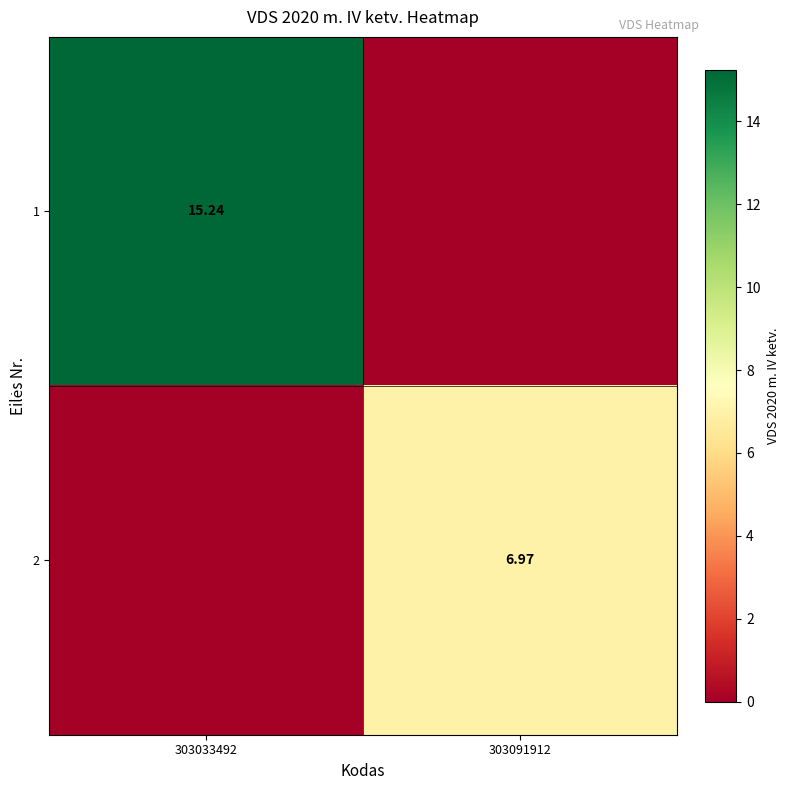

Between 303033492 and 303091912, which is larger?

303033492